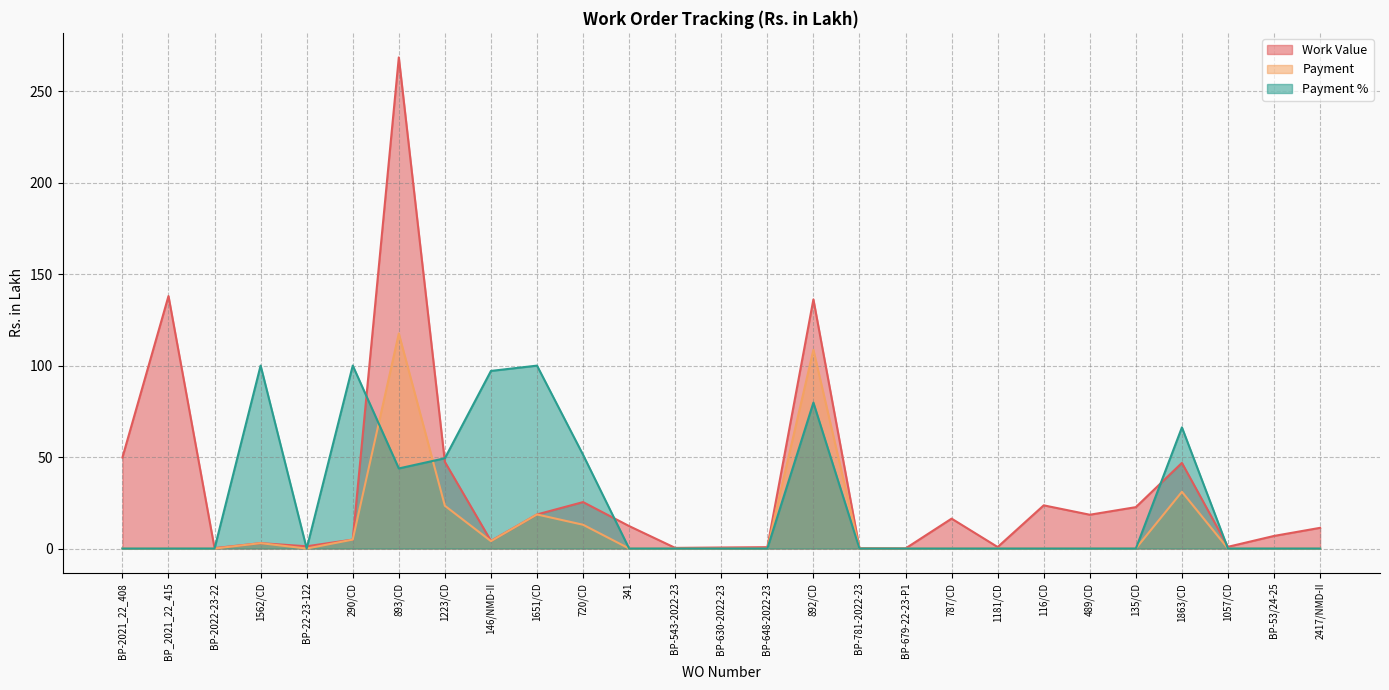

How many data points in Payment are above 0?

9